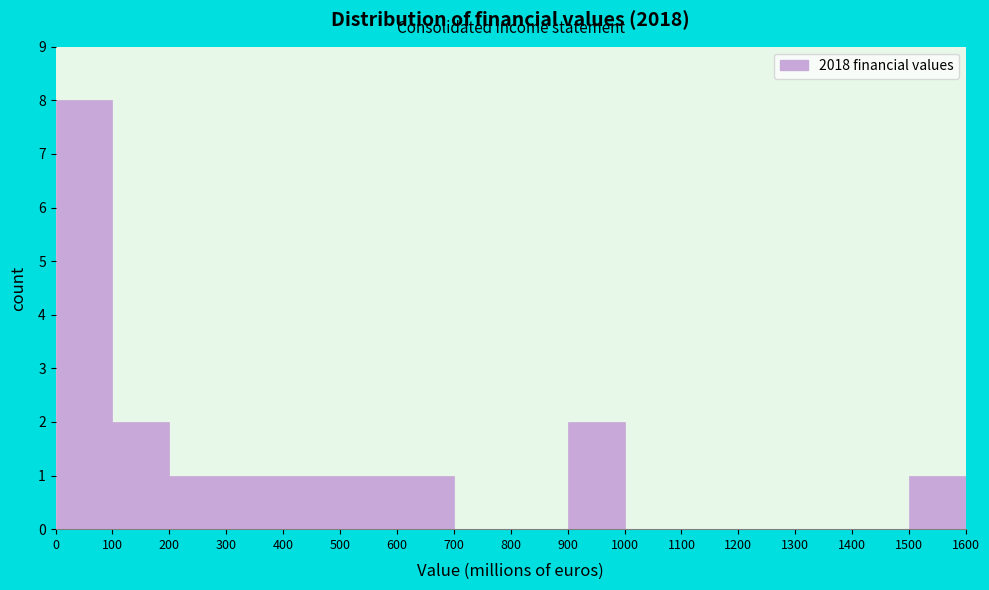

Reading left to right, list every bar in this chart as the range it spans on the x-axis followed by its height. The values are not printed on the chart, so give them approximately, as read against the axis.

0 to 100: 8
100 to 200: 2
200 to 300: 1
300 to 400: 1
400 to 500: 1
500 to 600: 1
600 to 700: 1
700 to 800: 0
800 to 900: 0
900 to 1000: 2
1000 to 1100: 0
1100 to 1200: 0
1200 to 1300: 0
1300 to 1400: 0
1400 to 1500: 0
1500 to 1600: 1